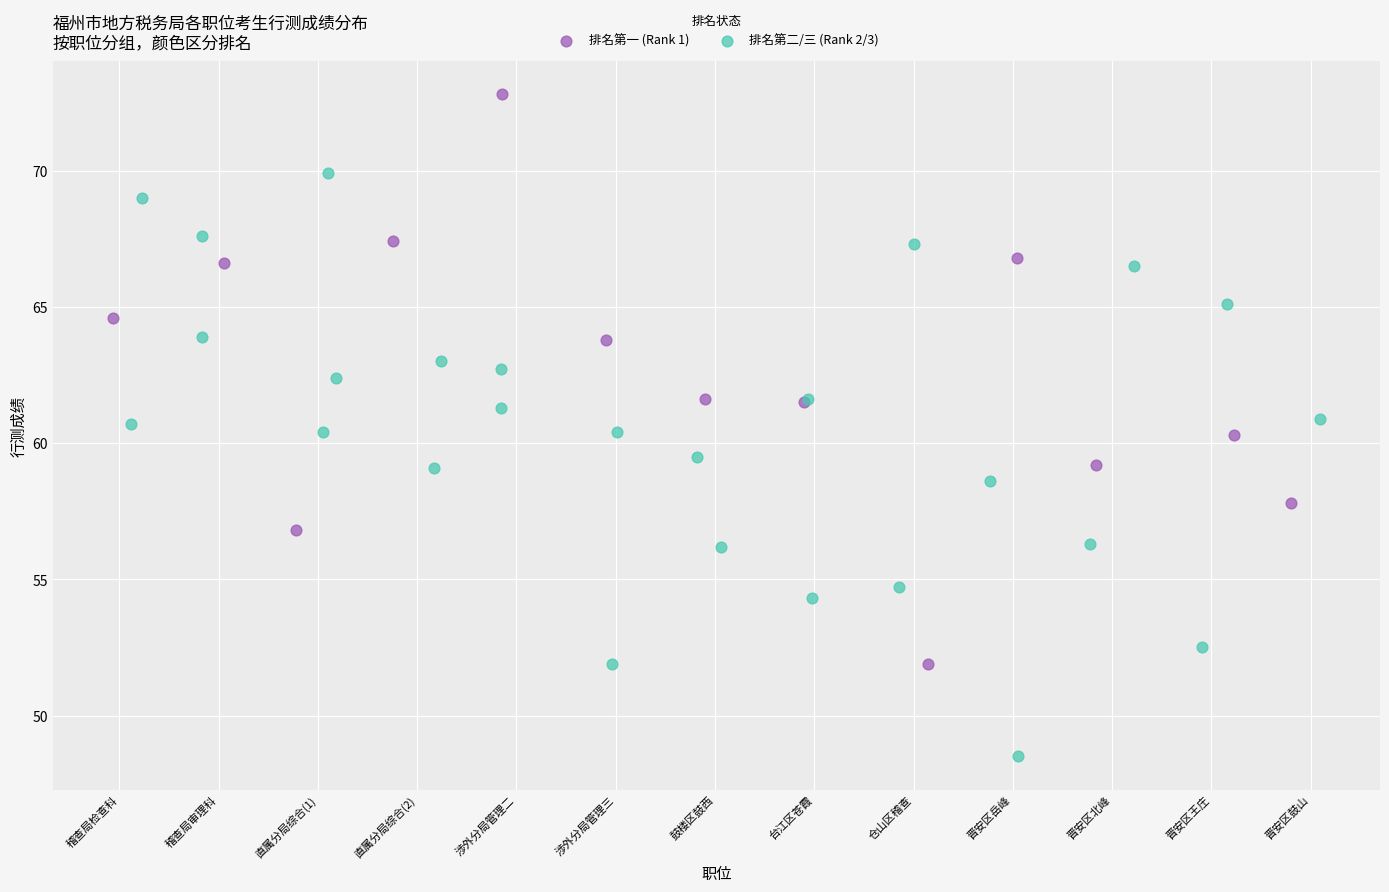

Which series reaches the maximum Y coordinate?

排名第一 (Rank 1)